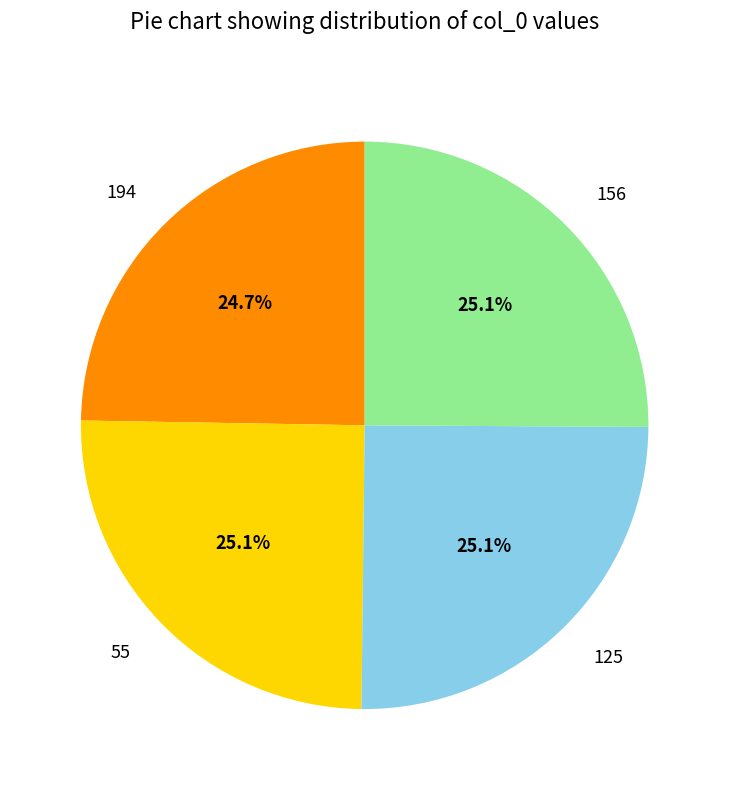

What is the ratio of the value at 156 to the value at 125?

1.0